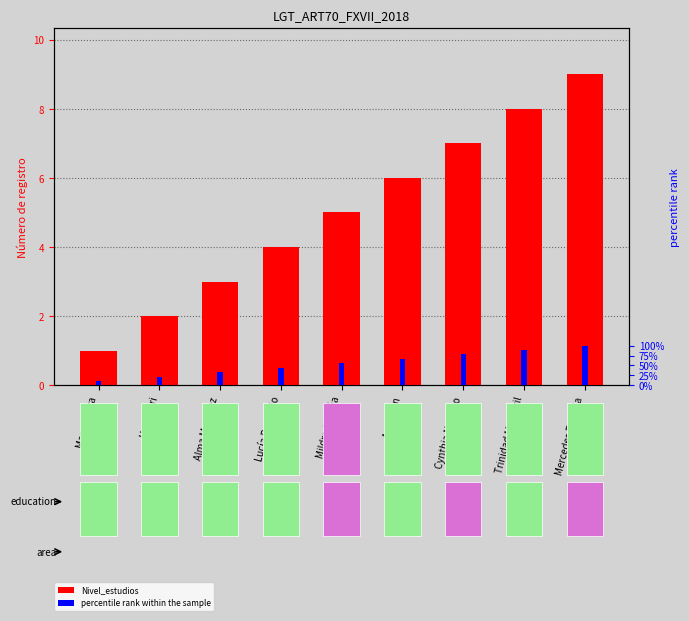

What is the greatest value displayed?

9